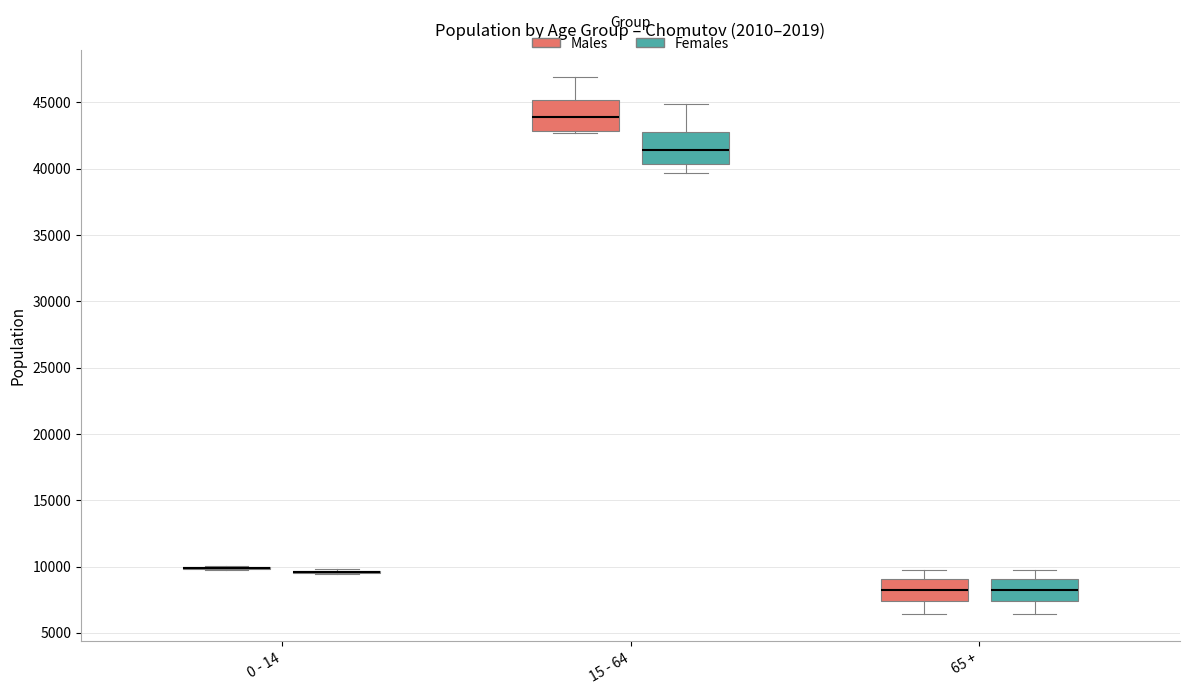

Reading left to right, read every box against the y-axis: the position of its median line, the range the box covers, and the ends of its whiskers. The values are not printed on the chart, so give them approximately, as read against the axis.

0 - 14 (Males): box collapsed to a line at 10000, whiskers 10000 to 10000
0 - 14 (Females): box collapsed to a line at 9500, whiskers 9500 to 10000
15 - 64 (Males): median 44000, box 43000 to 45000, whiskers 42500 to 47000
15 - 64 (Females): median 41500, box 40500 to 43000, whiskers 39500 to 45000
65 + (Males): median 8000, box 7500 to 9000, whiskers 6500 to 9500
65 + (Females): median 8000, box 7500 to 9000, whiskers 6500 to 9500